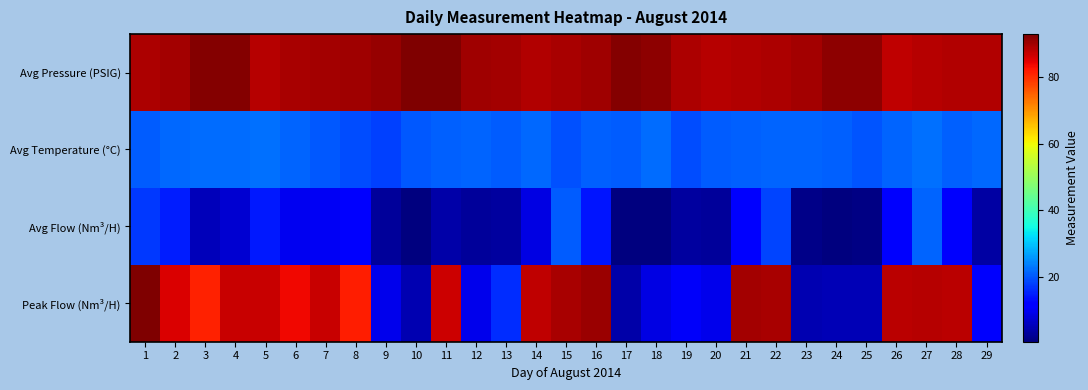

Between 10 and 19, which is larger?

10